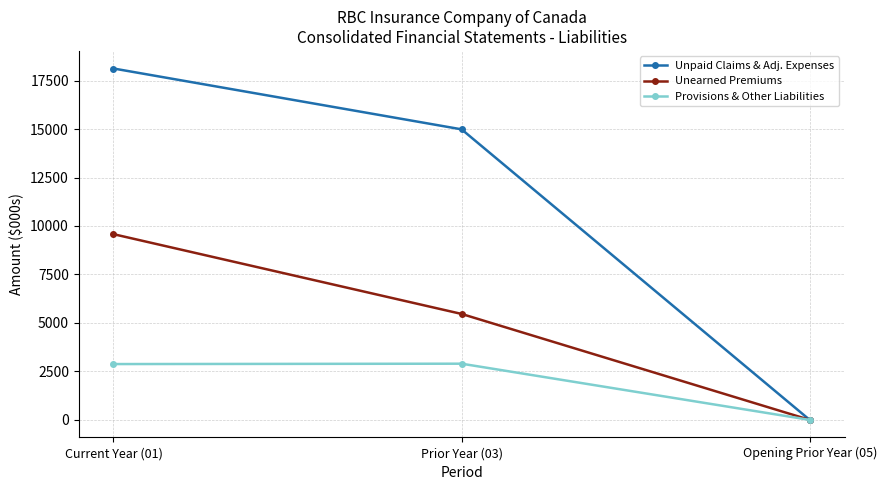

What are all the series names shown in the legend?

Unpaid Claims & Adj. Expenses, Unearned Premiums, Provisions & Other Liabilities